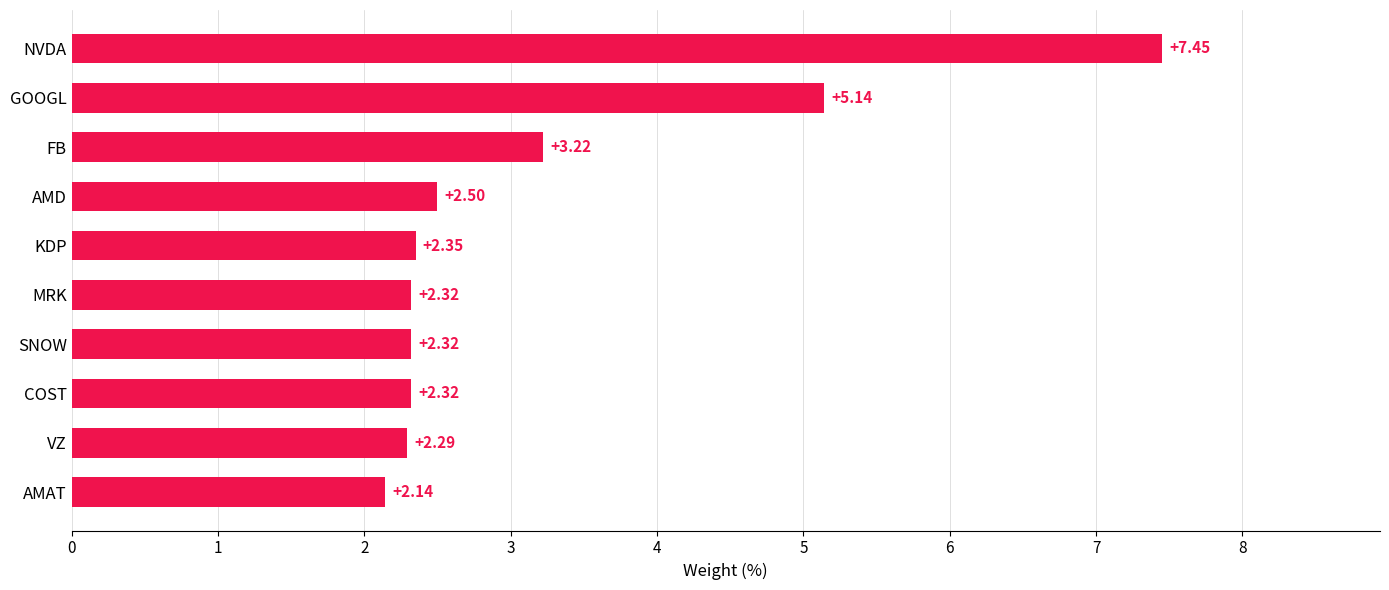

Where is the data nearest to the value 4?

FB